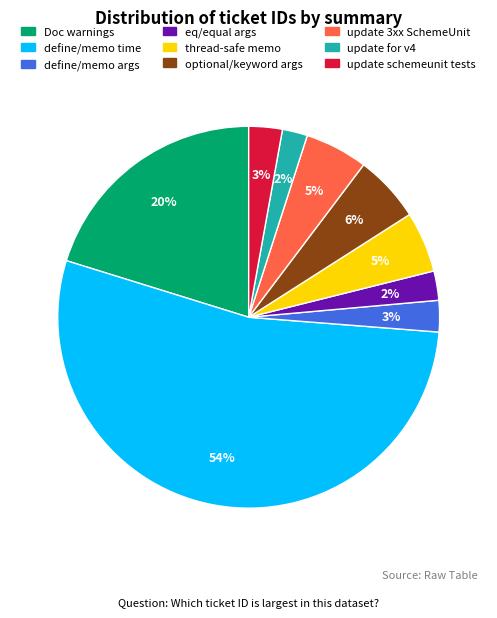

To the nearest percent, what is the average slice percentage?

11%